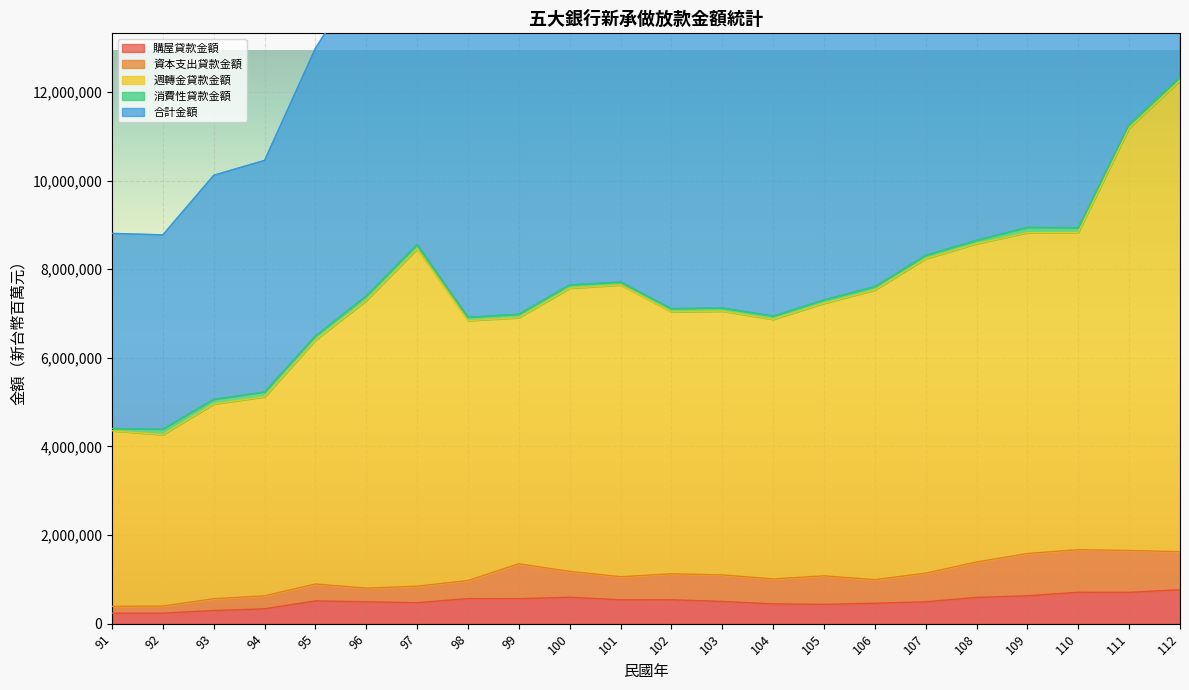

Which category has the lowest value across all series?

92